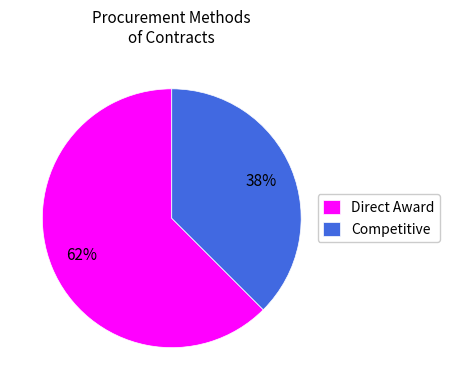

What is the majority slice?

Direct Award